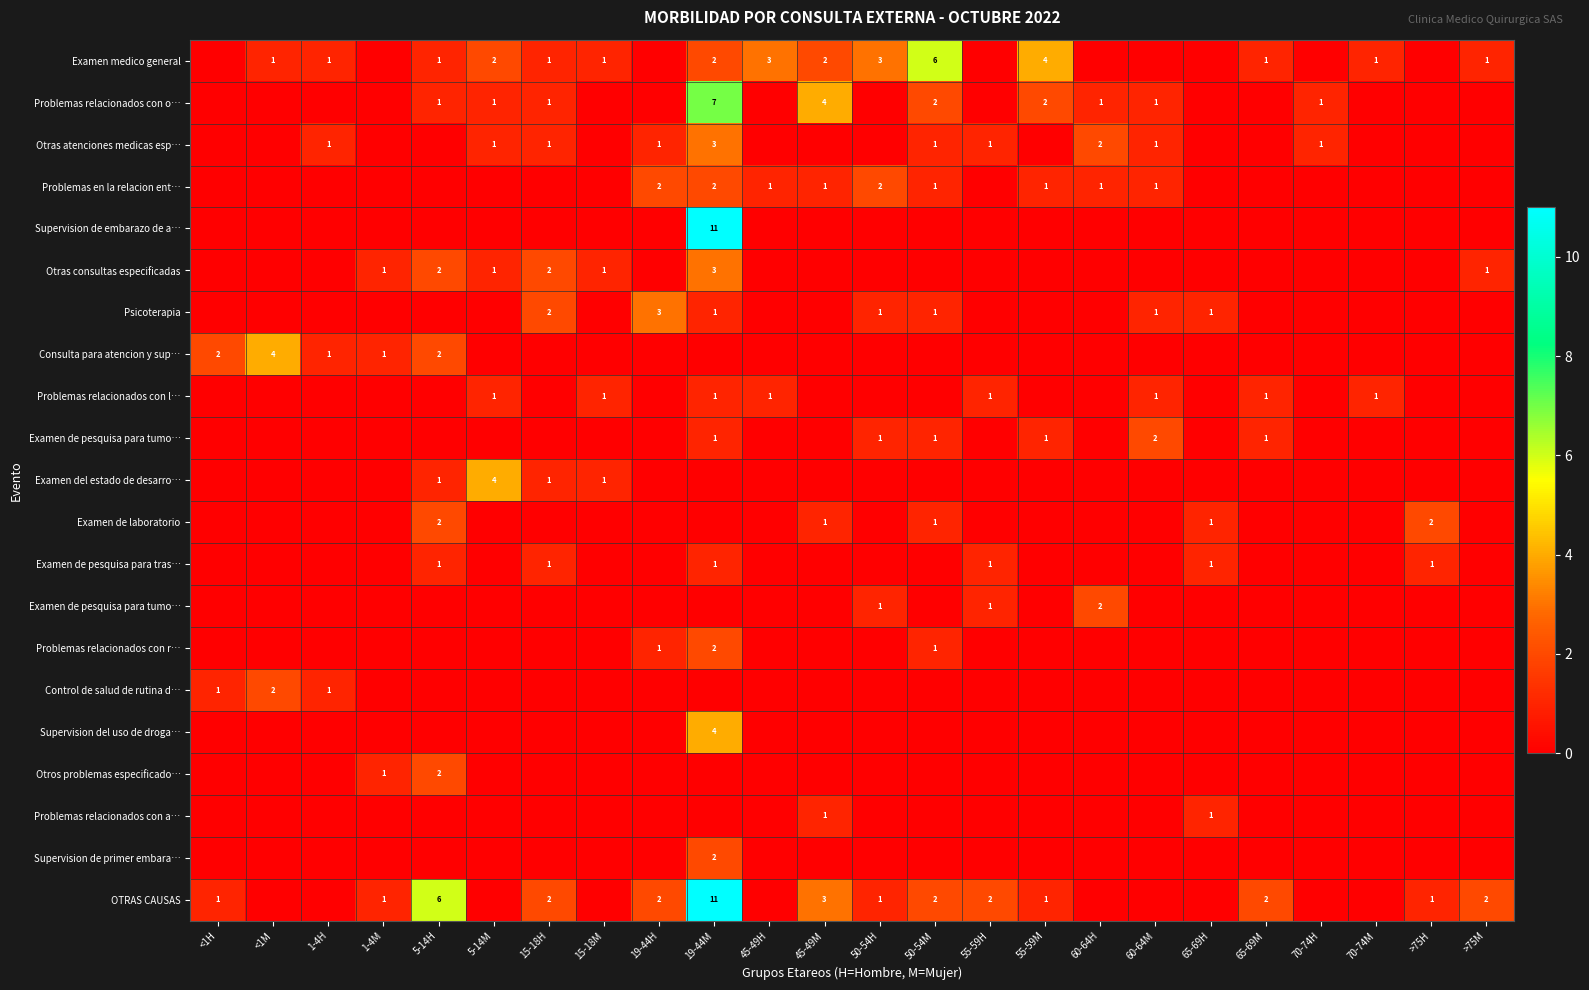

At which category is the sum across all series the highest?

19-44M